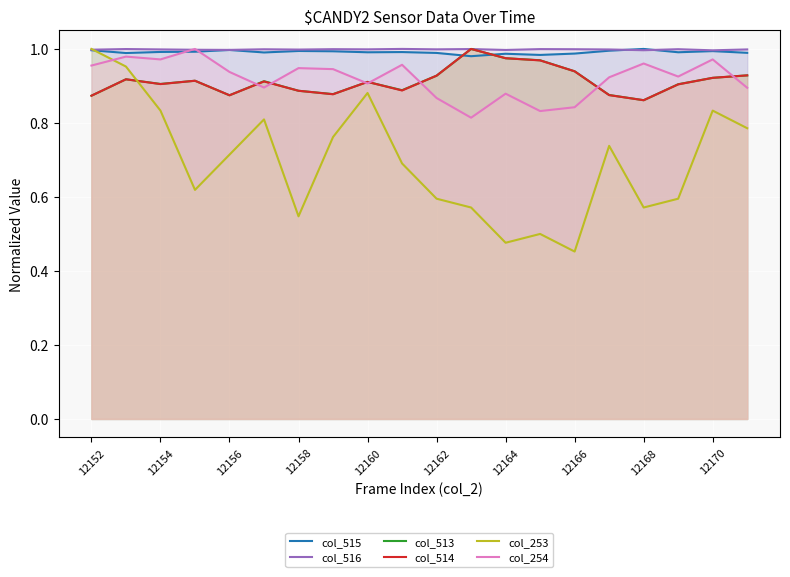

Is the value of col_516 at 12170 greater than the value of col_254 at 12154?

Yes